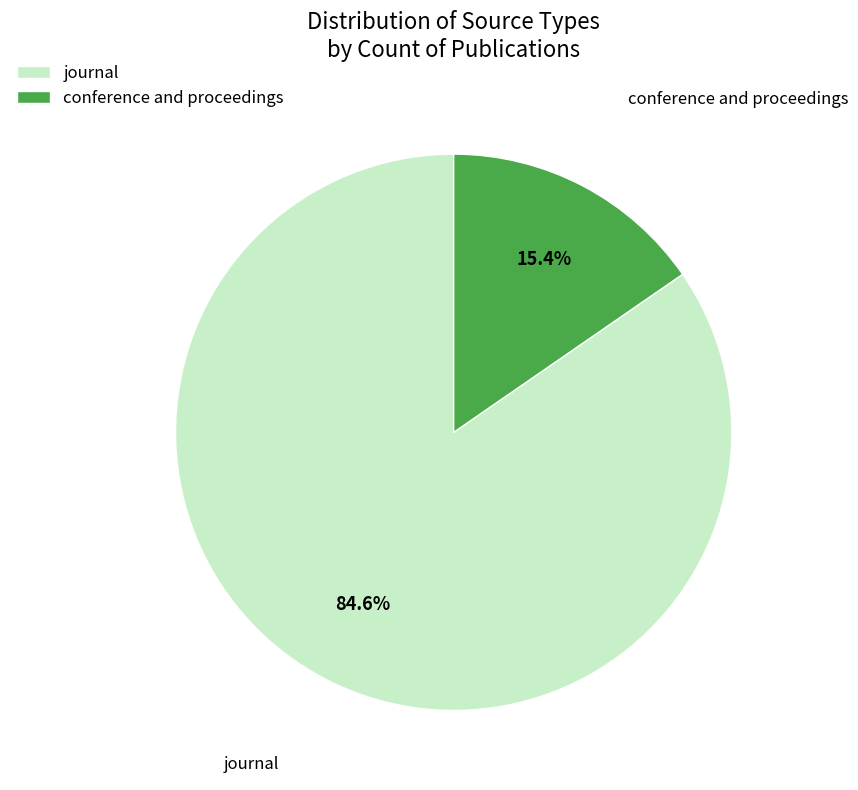

To the nearest percent, what is the difference between the journal and conference and proceedings slice percentages?

69%